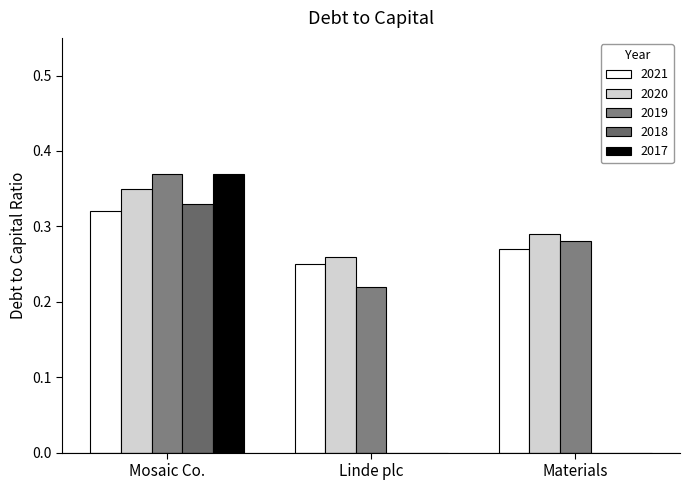

Which series changed the most between Mosaic Co. and Linde plc?

2017